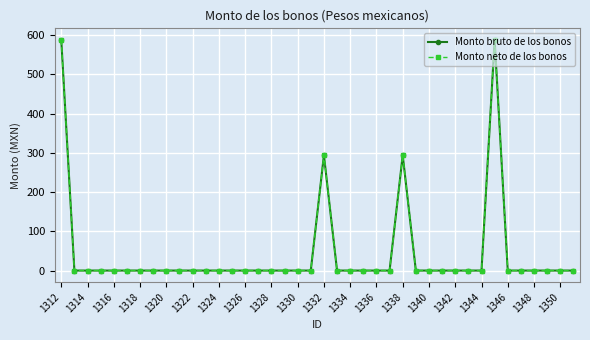

How many lines are shown in the chart?

2